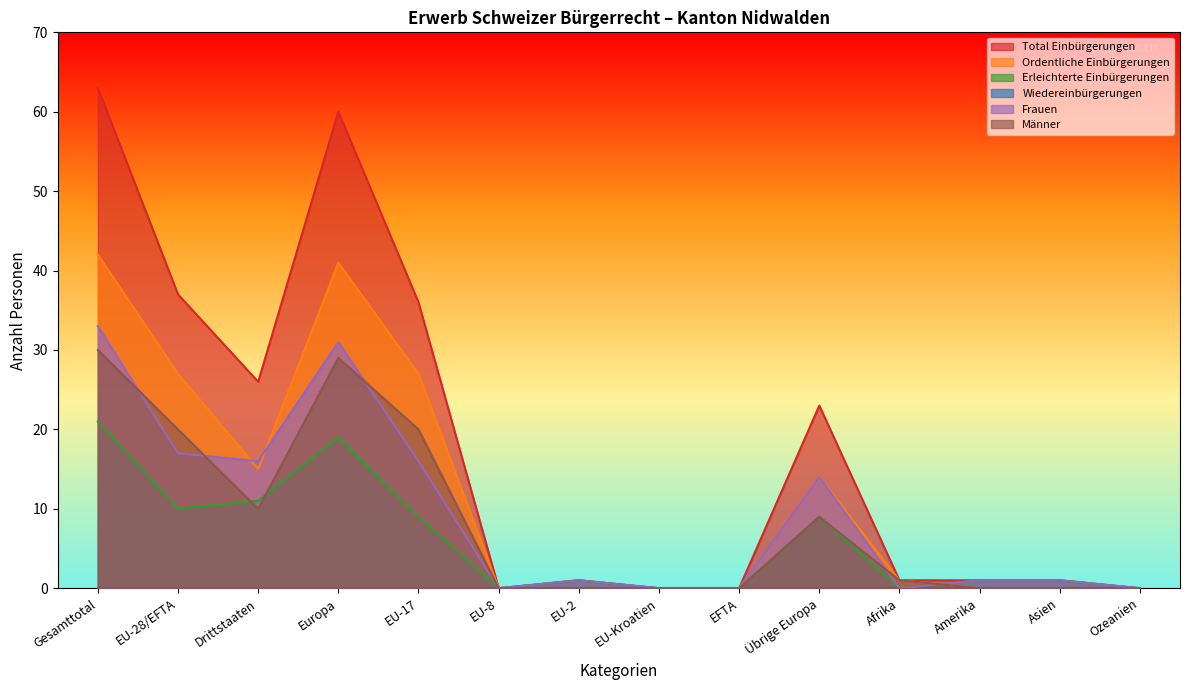

What is the average value of the Erleichterte Einbürgerungen series?

6